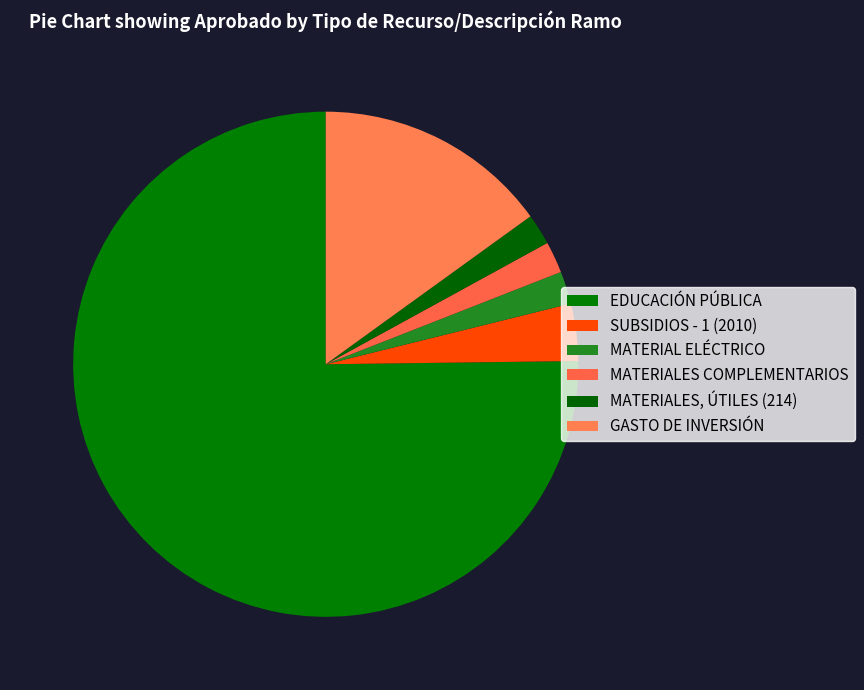

What portion of the pie excludes SUBSIDIOS - 1 (2010)?

96.3%